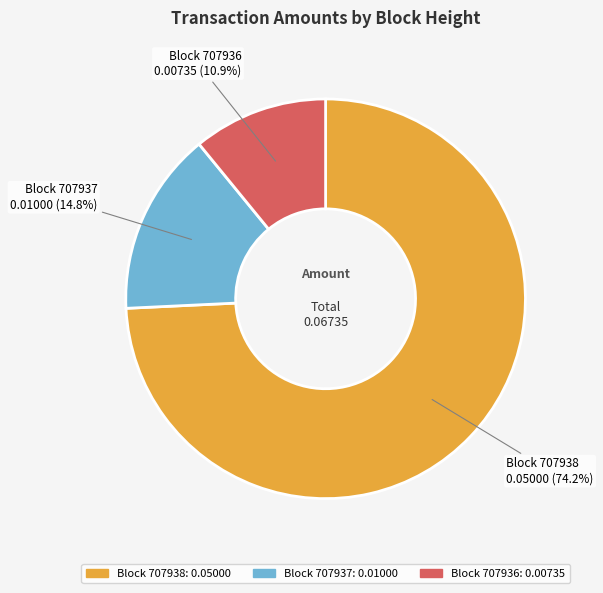

Does any single category account for the majority?

Yes